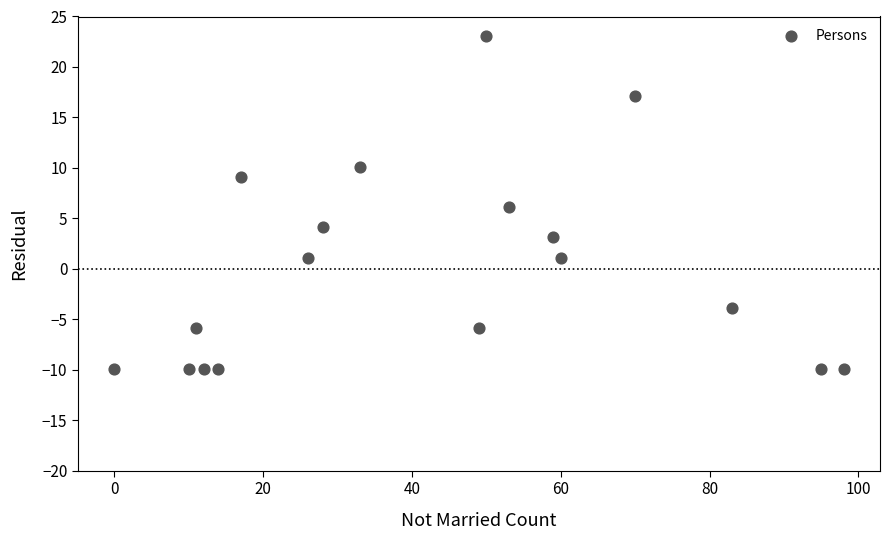

What is the range of Y values (max minus min)?

33.0